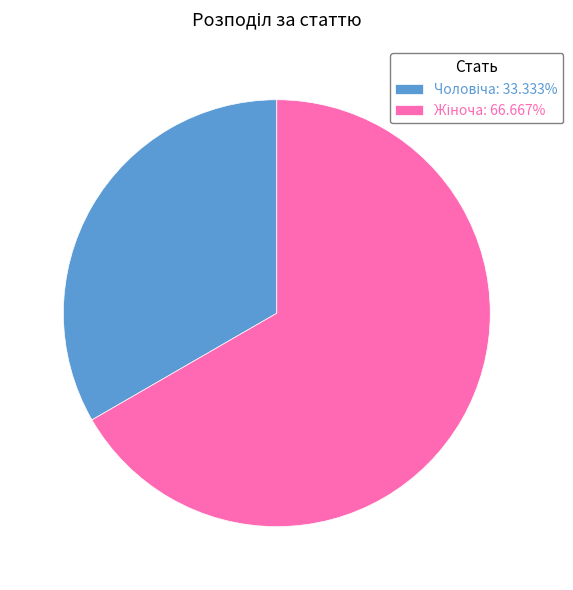

Is there a majority slice in this chart?

Yes